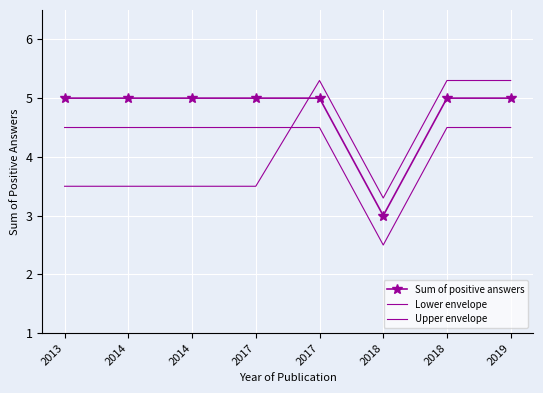

How many distinct data groups are displayed?

3